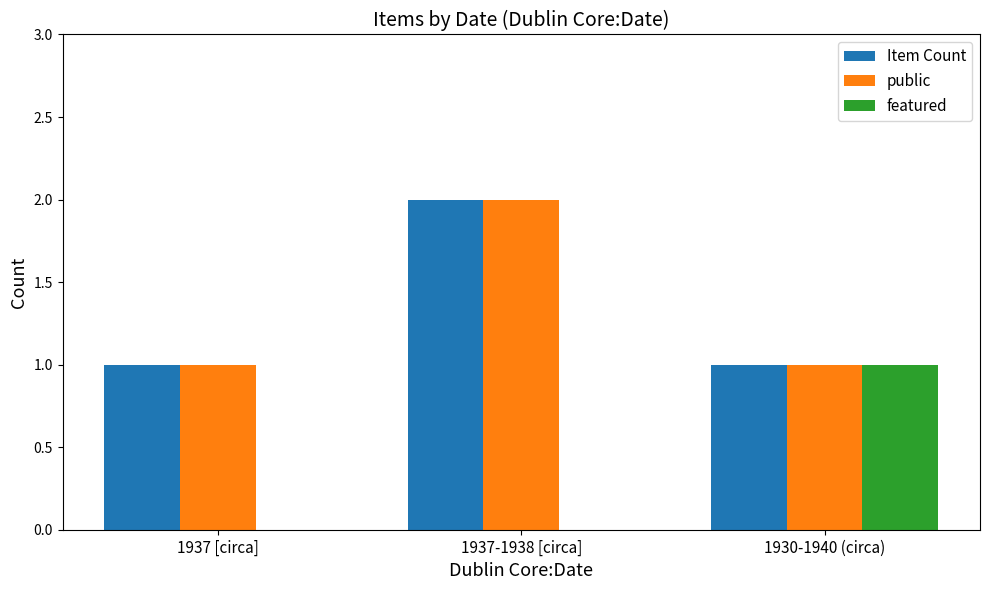

The featured series shows 1 at 1930-1940 (circa). True or false?

True